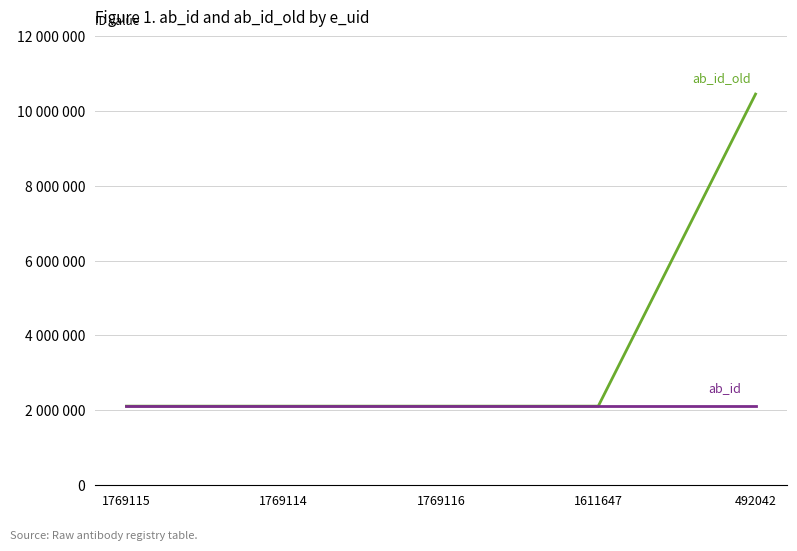

Reading right to left, what are all the values shown in this chart?

ab_id_old: 492042=10456075	1611647=2104507	1769116=2104507	1769114=2104507	1769115=2104507
ab_id: 492042=2104507	1611647=2104507	1769116=2104507	1769114=2104507	1769115=2104507